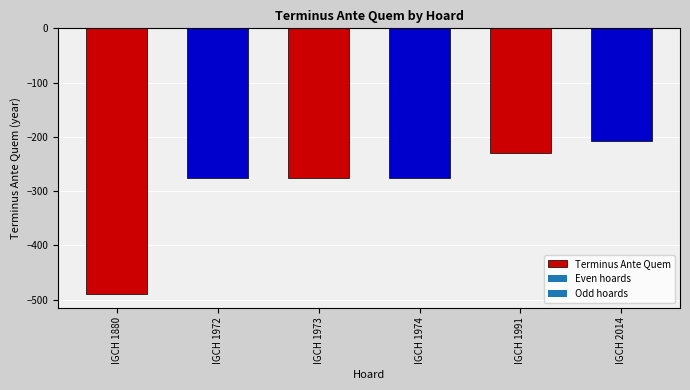

Does the chart contain any negative values?

Yes